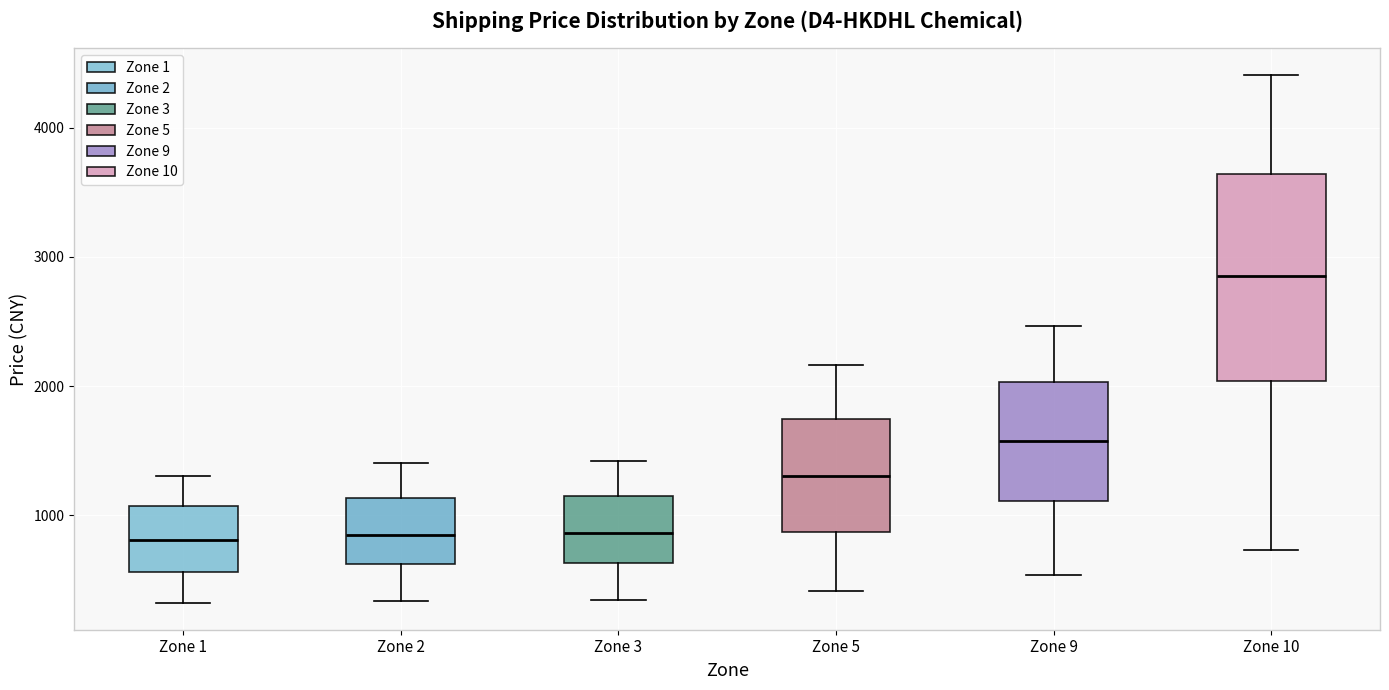

Comparing the boxes themselves (not the whiskers), which one is the tallest?

Zone 10